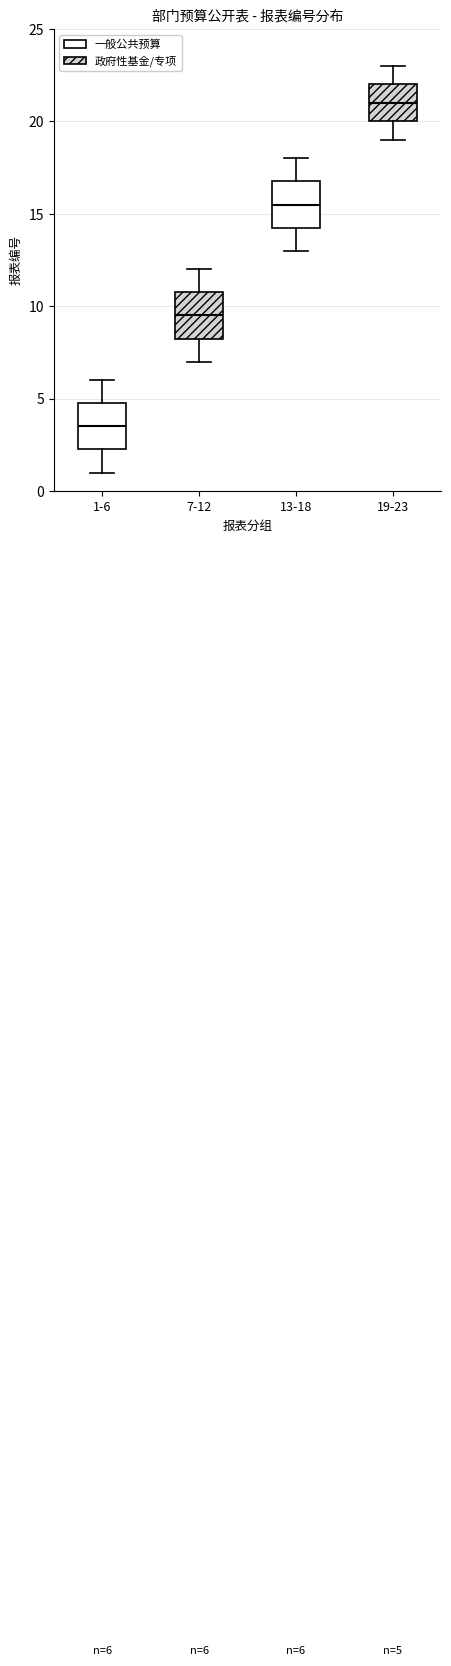

Which box's median line is the highest?

19-23